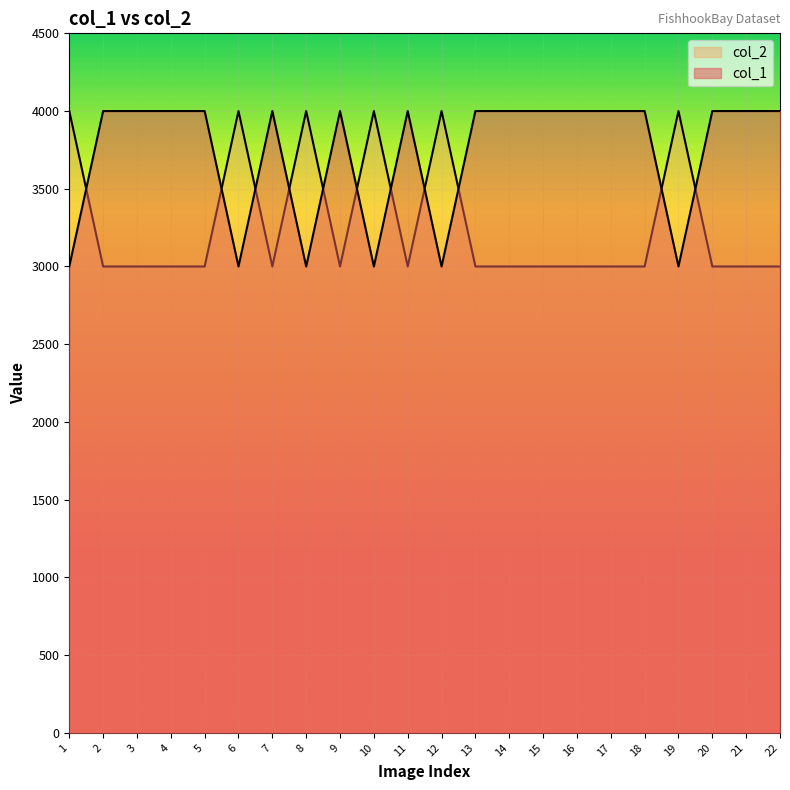

What is the value of the col_1 point at the 15th from the left?

3000